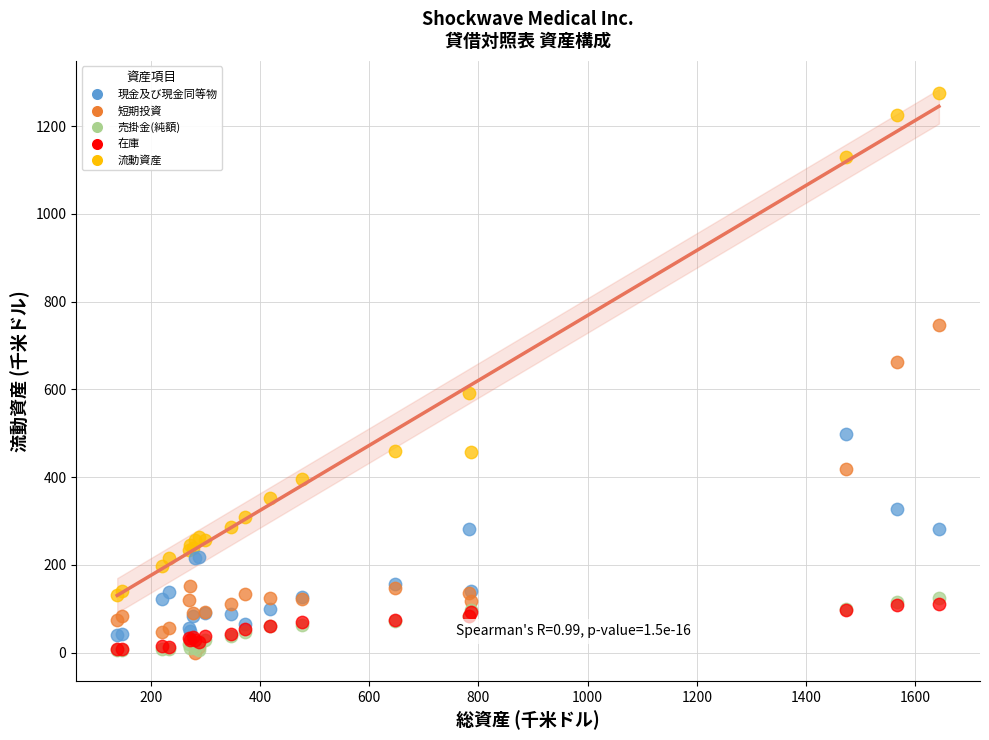

Across all series, what Y value is closest to 637?

662.1